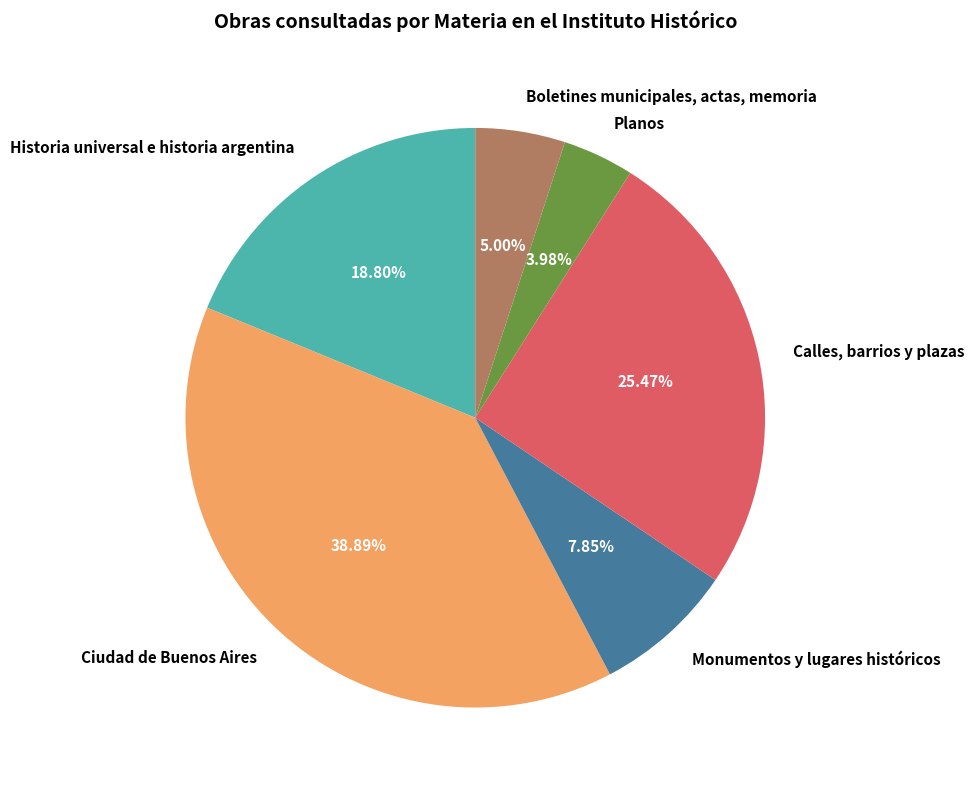

What is the ratio of the value at Boletines municipales, actas, memoria to the value at Calles, barrios y plazas?

0.2